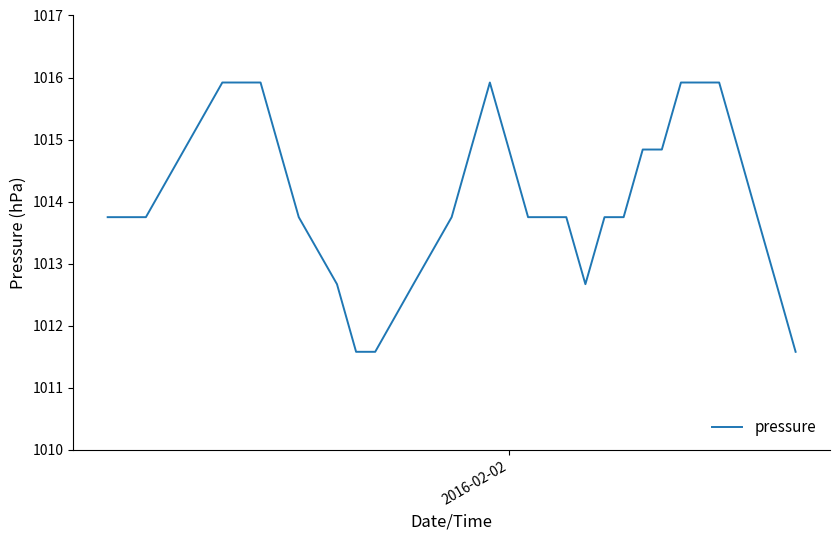

What is the difference between the maximum and minimum values?

4.3